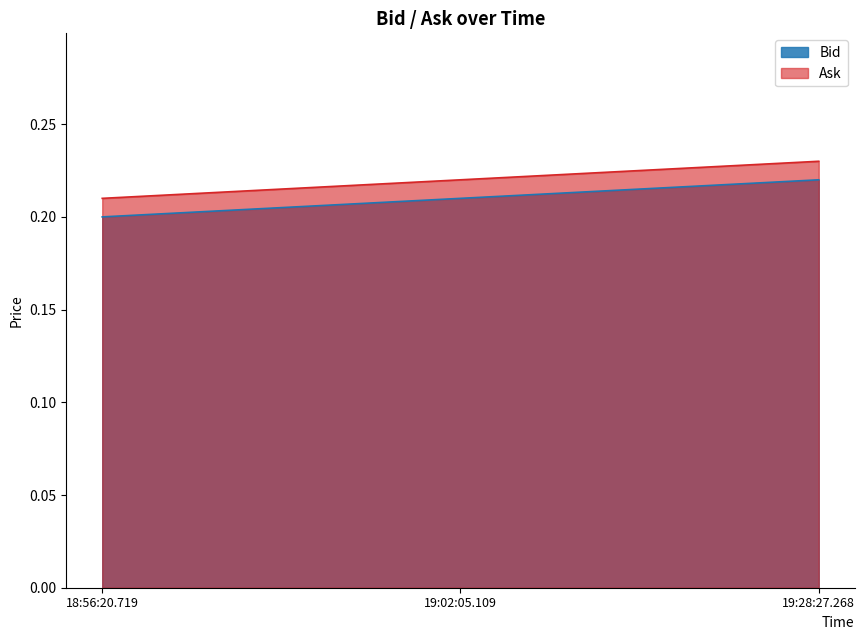

Which series has the largest range (max minus min)?

Ask